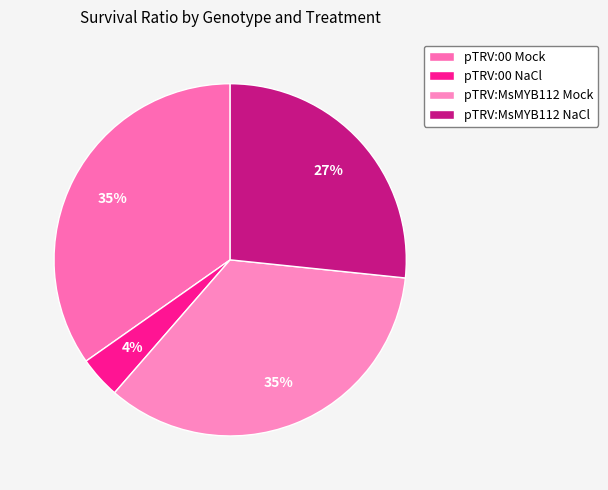

Does pTRV:00 Mock account for over 50% of the chart?

No